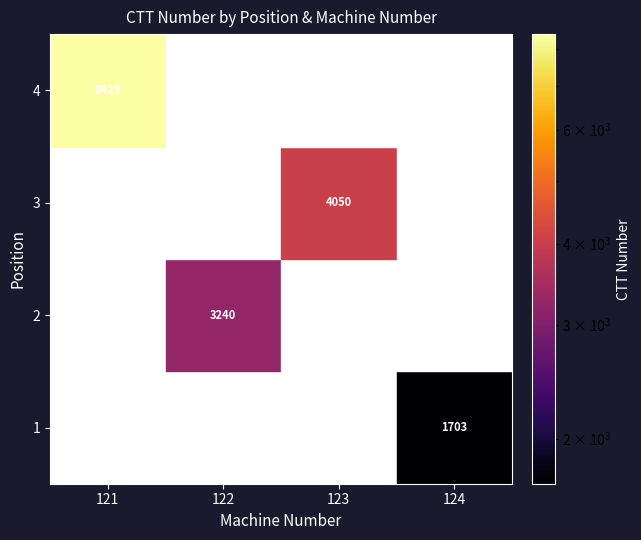

Is the value of 122 at 2 greater than the value of 123 at 1?

Yes